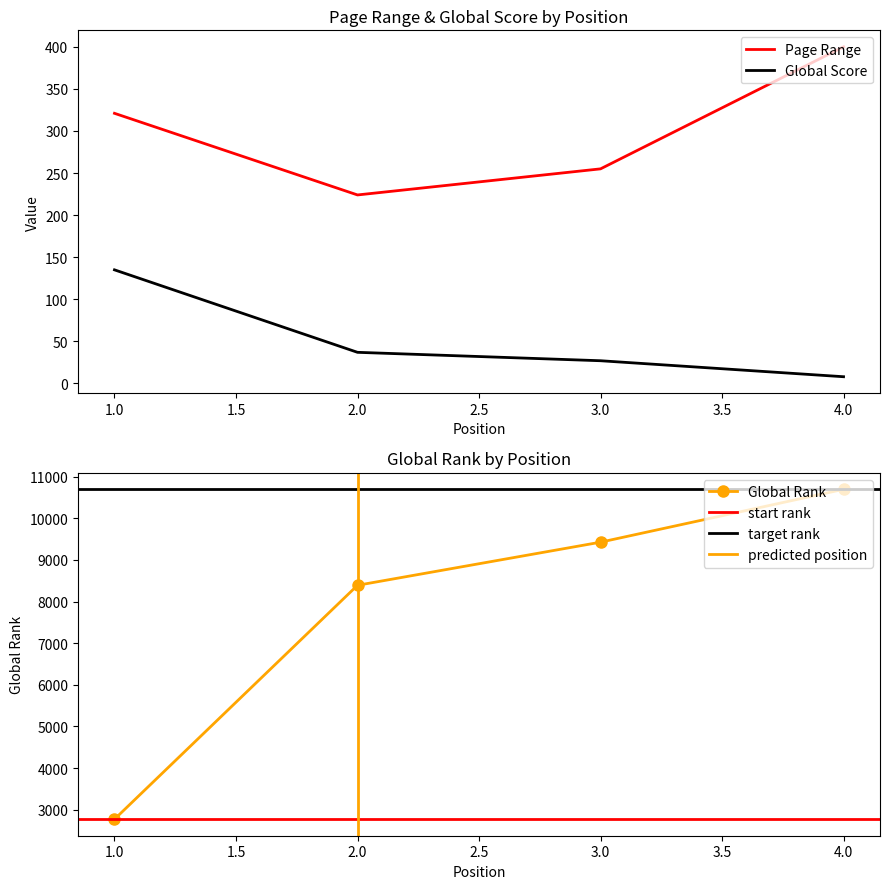

At which label does Page Range reach its minimum?

2.0